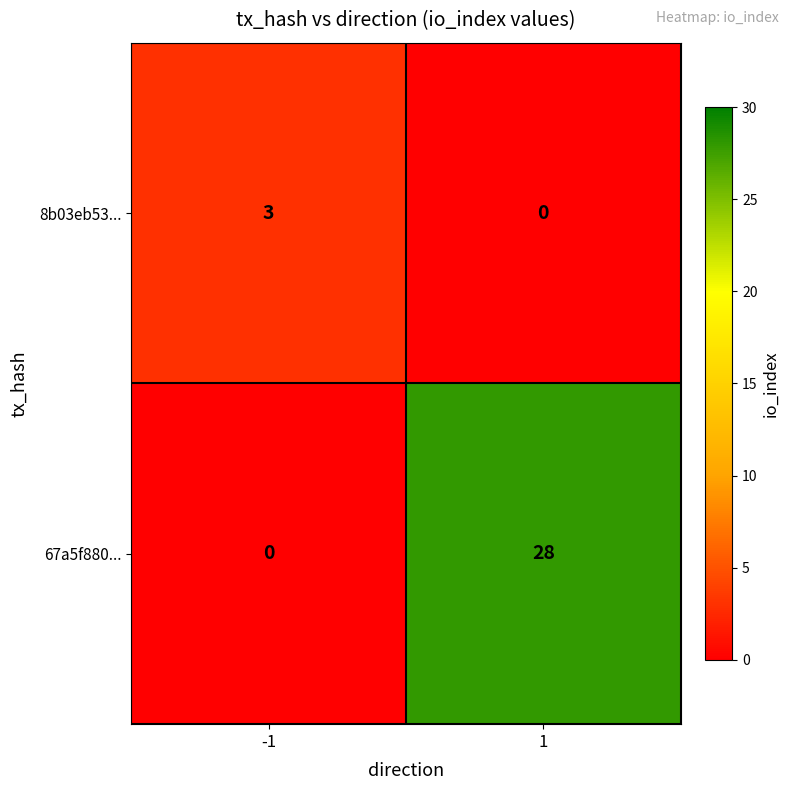

The 67a5f880... series shows 0 at -1. True or false?

True